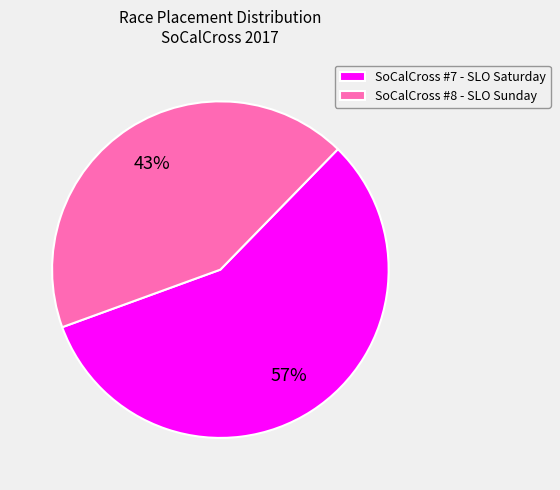

Rank the categories by value from highest to lowest.

SoCalCross #7 - SLO Saturday, SoCalCross #8 - SLO Sunday